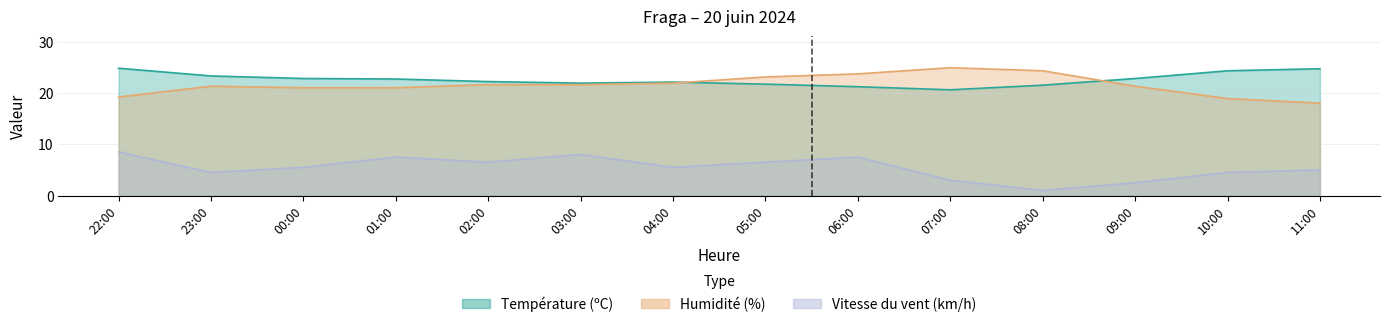

True or false: Vitesse du vent (km/h) and Humidité (%) intersect in this chart.

False